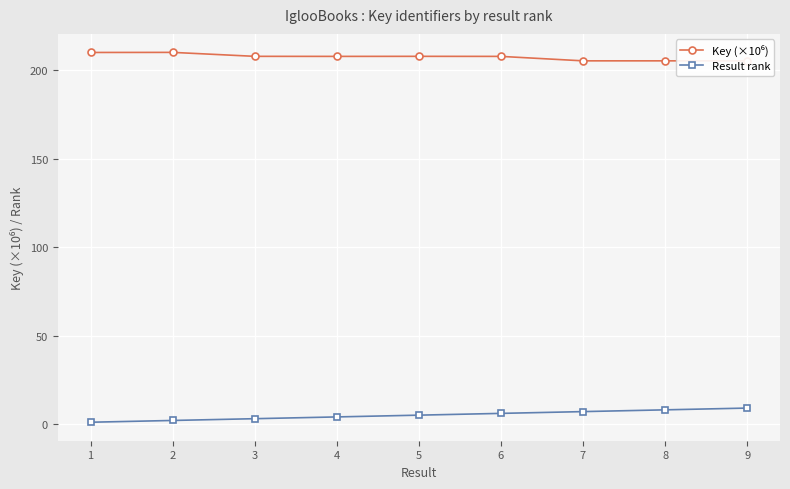

What is the spread (max minus min) of values at 8?

197.2